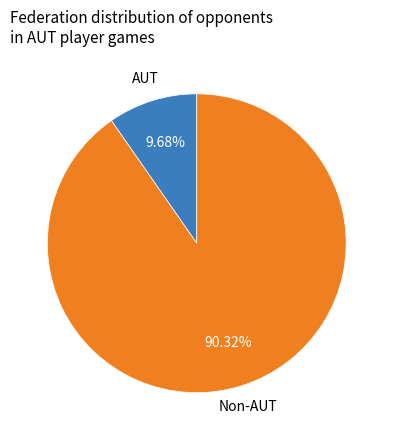

Is there any slice that represents more than half of the pie?

Yes